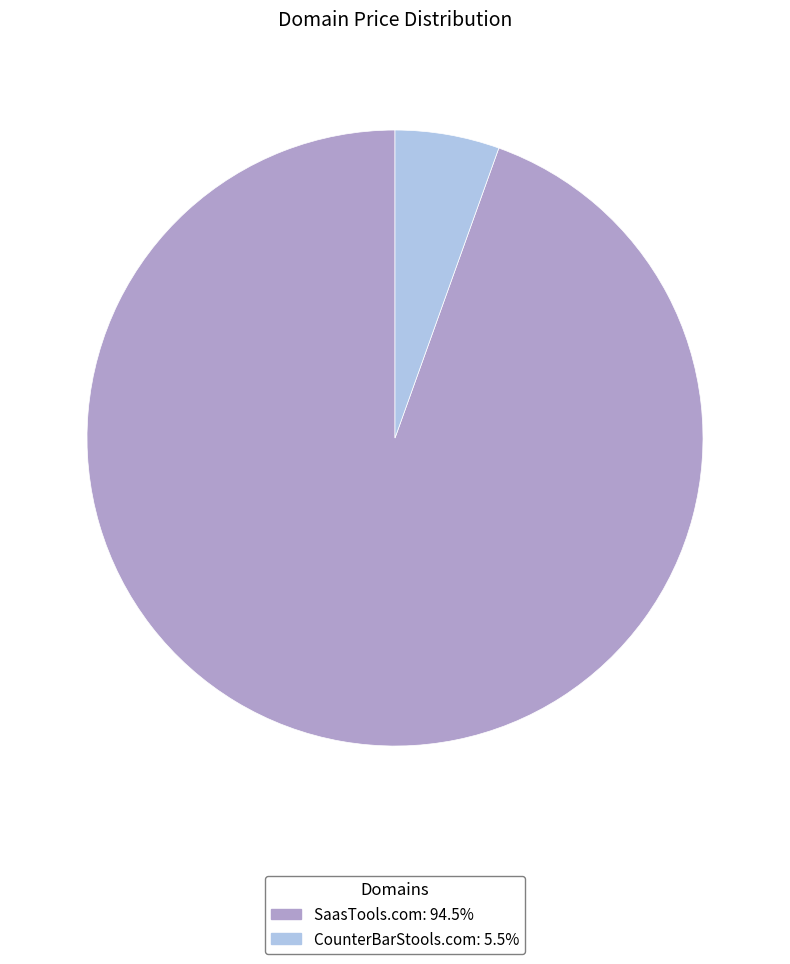

Between SaasTools.com and CounterBarStools.com, which is larger?

SaasTools.com